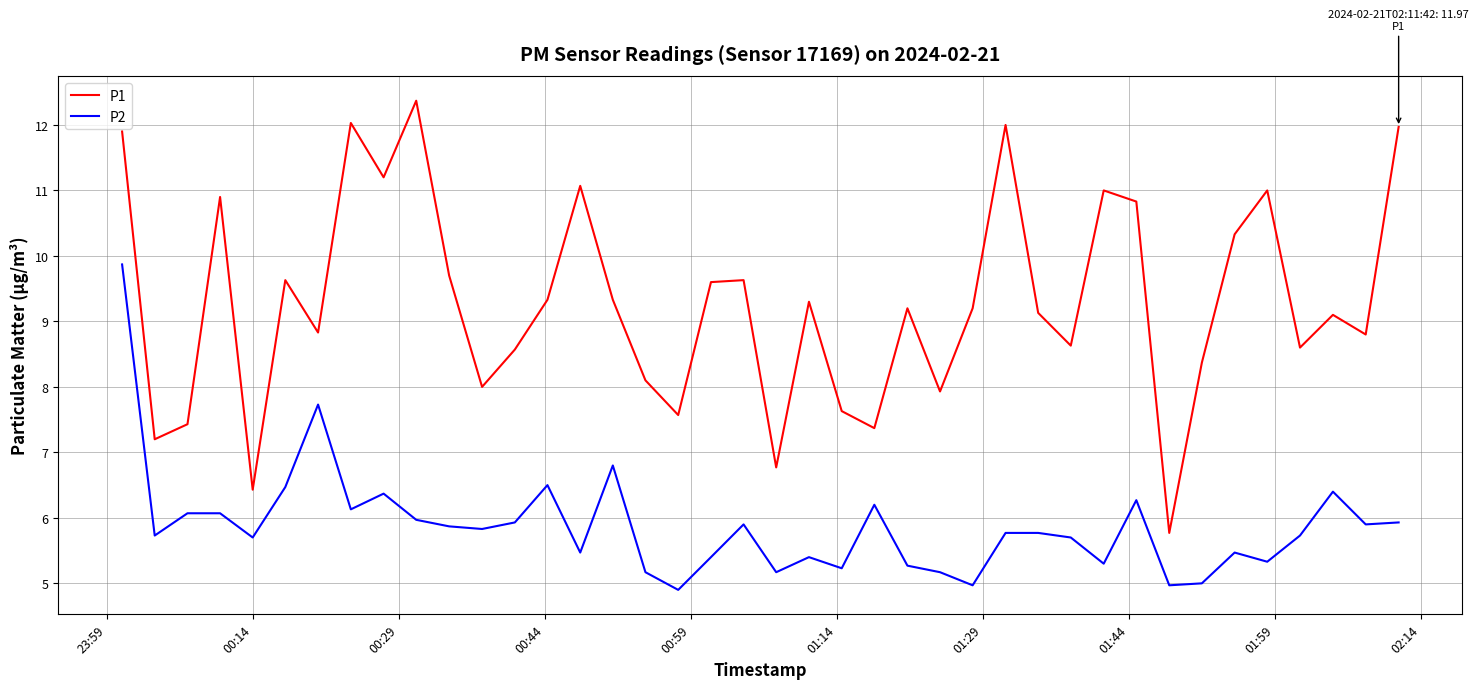

Rank the series by their average value, from highest to lowest.

P1, P2